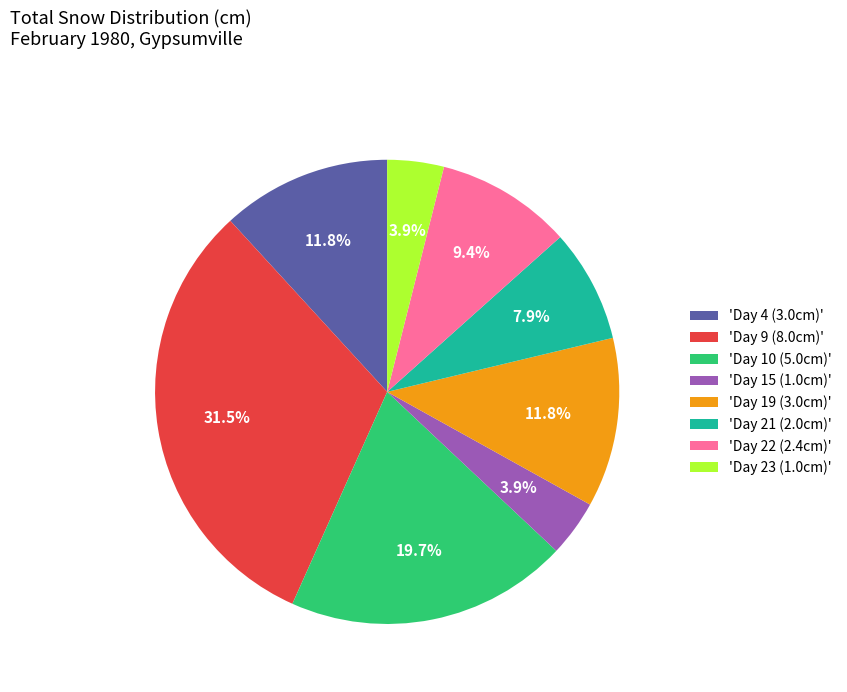

Which slice is the largest?

'Day 9 (8.0cm)'